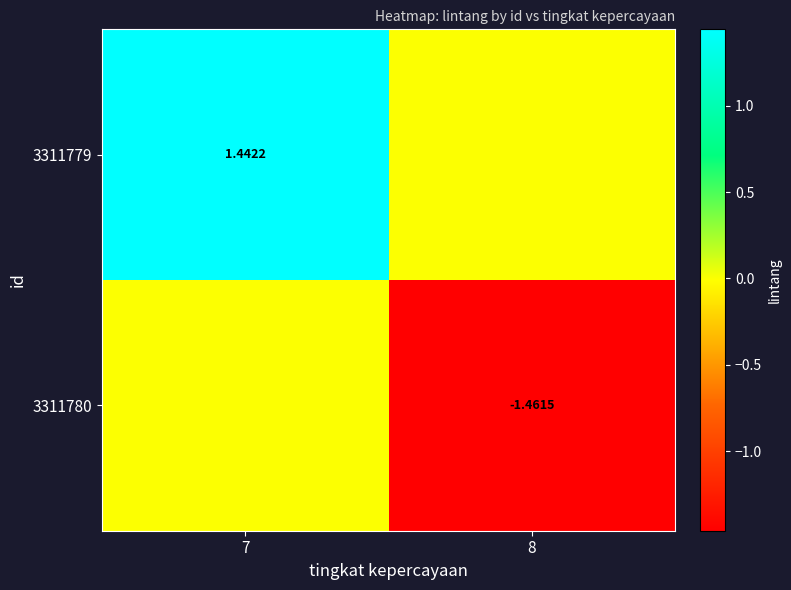

Is it true that 3311780 equals -1.5 at 8?

True